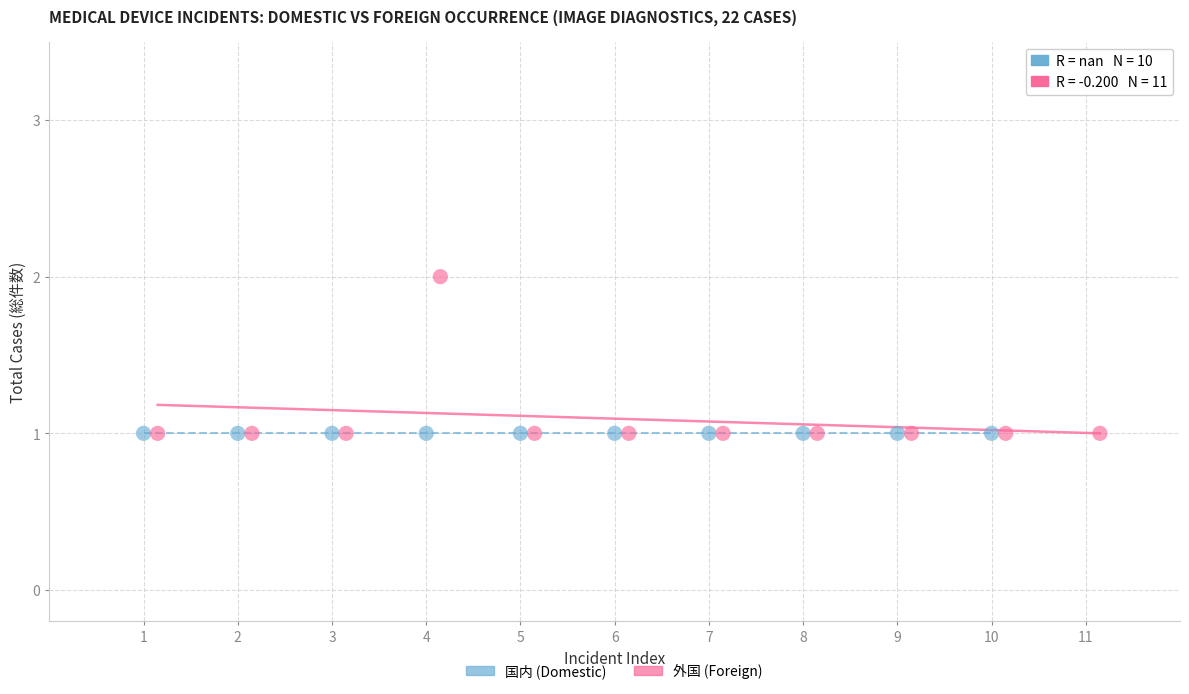

Which series contains the highest Y value?

外国 (Foreign)